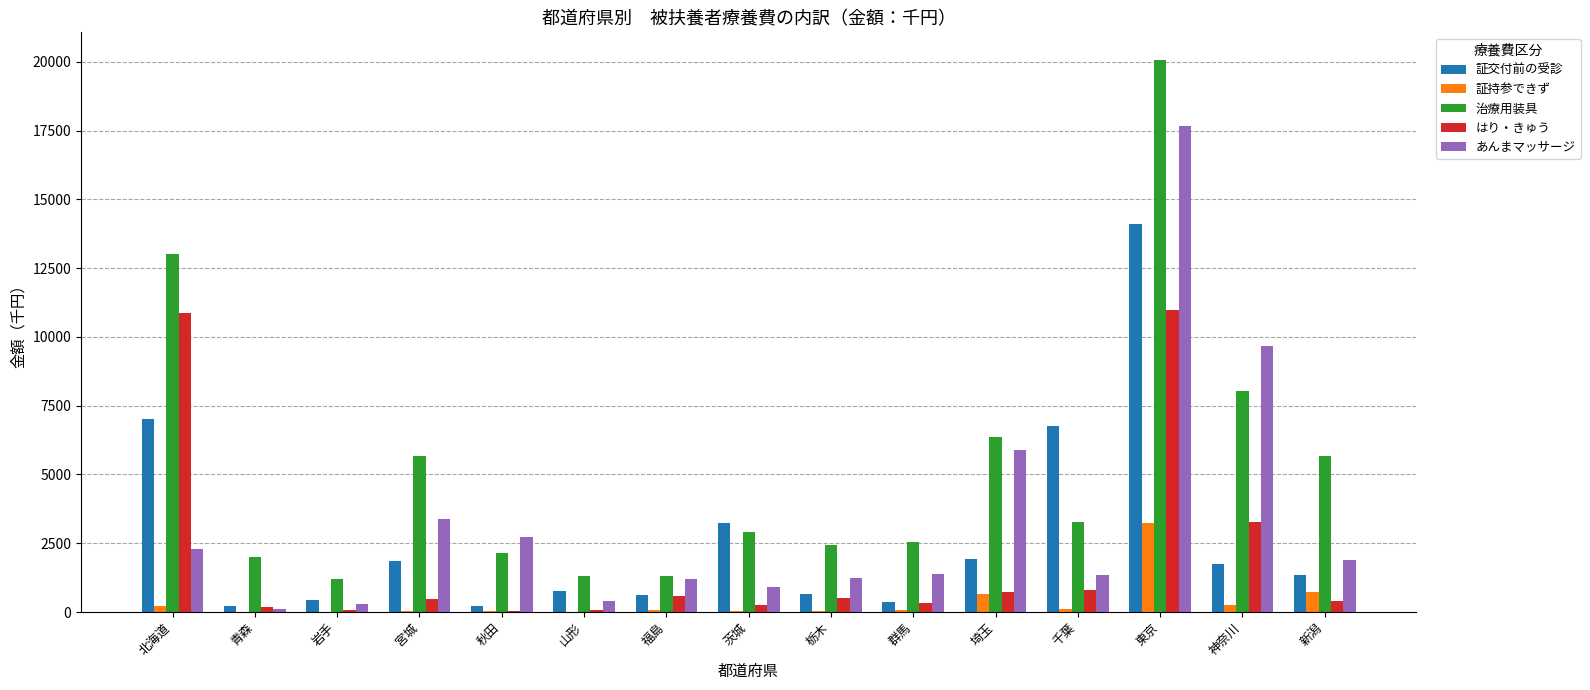

What is the maximum value shown in the chart?

20067.5